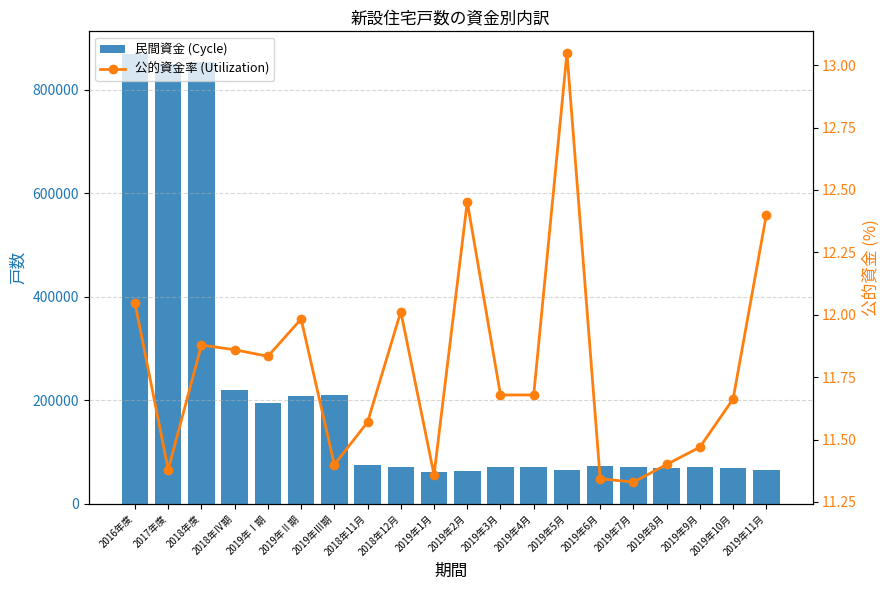

Reading left to right, what are all the values shown in this chart?

民間資金 (Cycle): 2016年度=869398.0	2017年度=849703.0	2018年度=854291.0	2018年Ⅳ期=219835.0	2019年Ⅰ期=195328.0	2019年Ⅱ期=208524.0	2019年Ⅲ期=209320.0	2018年11月=75480.0	2018年12月=69960.0	2019年1月=60244.0	2019年2月=63997.0	2019年3月=71087.0	2019年4月=71087.0	2019年5月=64203.0	2019年6月=73234.0	2019年7月=71169.0	2019年8月=68253.0	2019年9月=69898.0	2019年10月=69068.0	2019年11月=65412.0
公的資金率 (Utilization): 2016年度=12.0	2017年度=11.4	2018年度=11.9	2018年Ⅳ期=11.9	2019年Ⅰ期=11.8	2019年Ⅱ期=12.0	2019年Ⅲ期=11.4	2018年11月=11.6	2018年12月=12.0	2019年1月=11.4	2019年2月=12.5	2019年3月=11.7	2019年4月=11.7	2019年5月=13.0	2019年6月=11.3	2019年7月=11.3	2019年8月=11.4	2019年9月=11.5	2019年10月=11.7	2019年11月=12.4